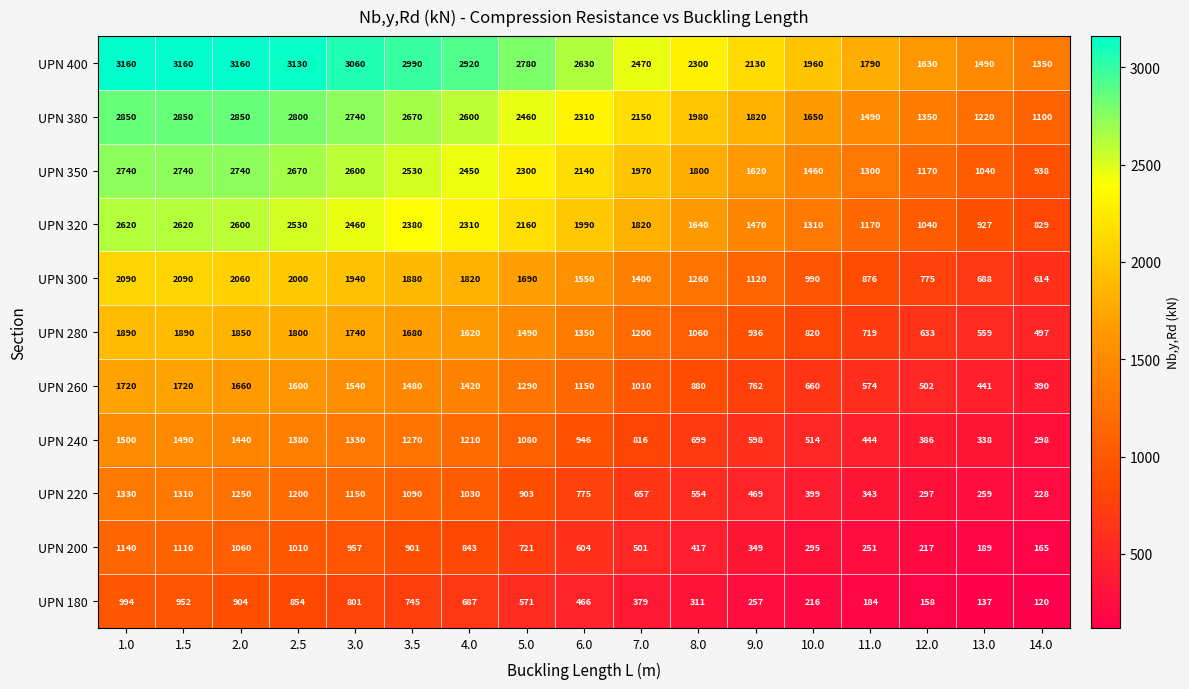

Rank the series by their maximum value, from highest to lowest.

UPN 400, UPN 380, UPN 350, UPN 320, UPN 300, UPN 280, UPN 260, UPN 240, UPN 220, UPN 200, UPN 180